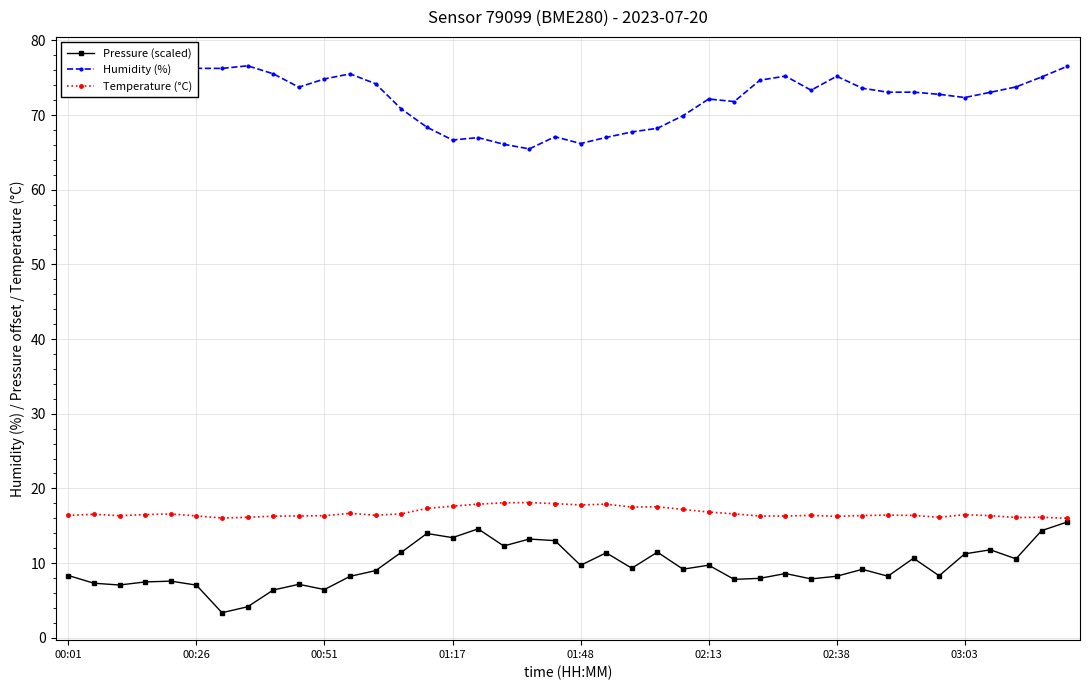

What are all the series names shown in the legend?

Pressure (scaled), Humidity (%), Temperature (°C)